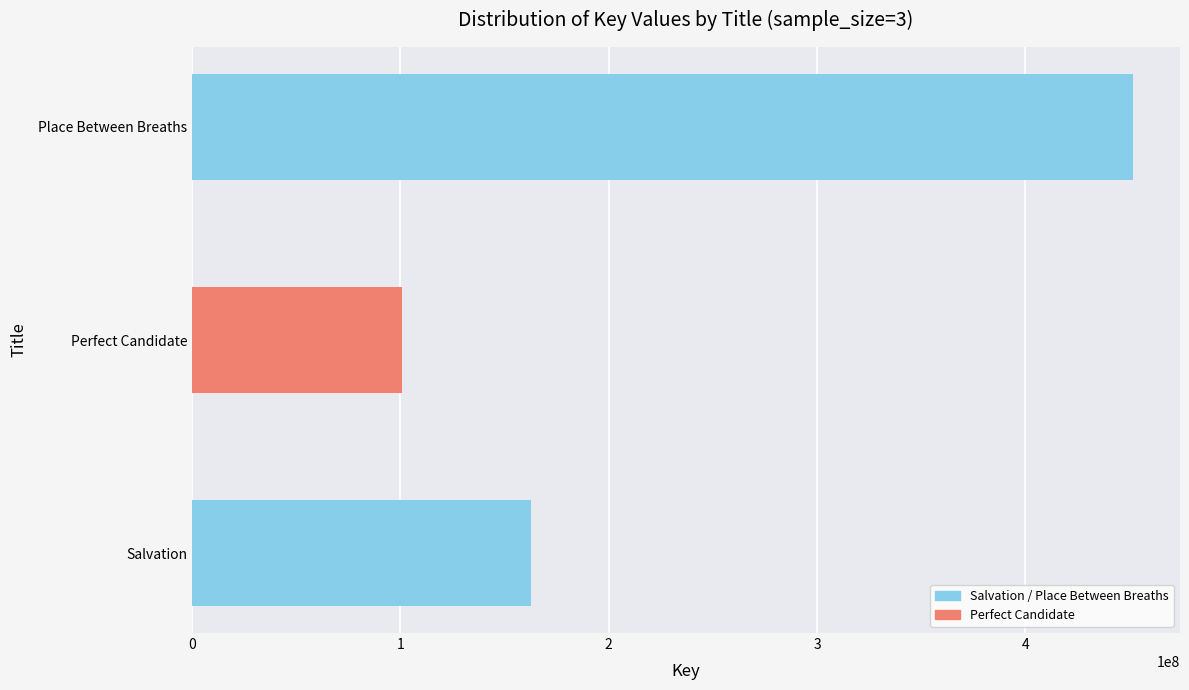

Rank the categories by value from highest to lowest.

Place Between Breaths, Salvation, Perfect Candidate